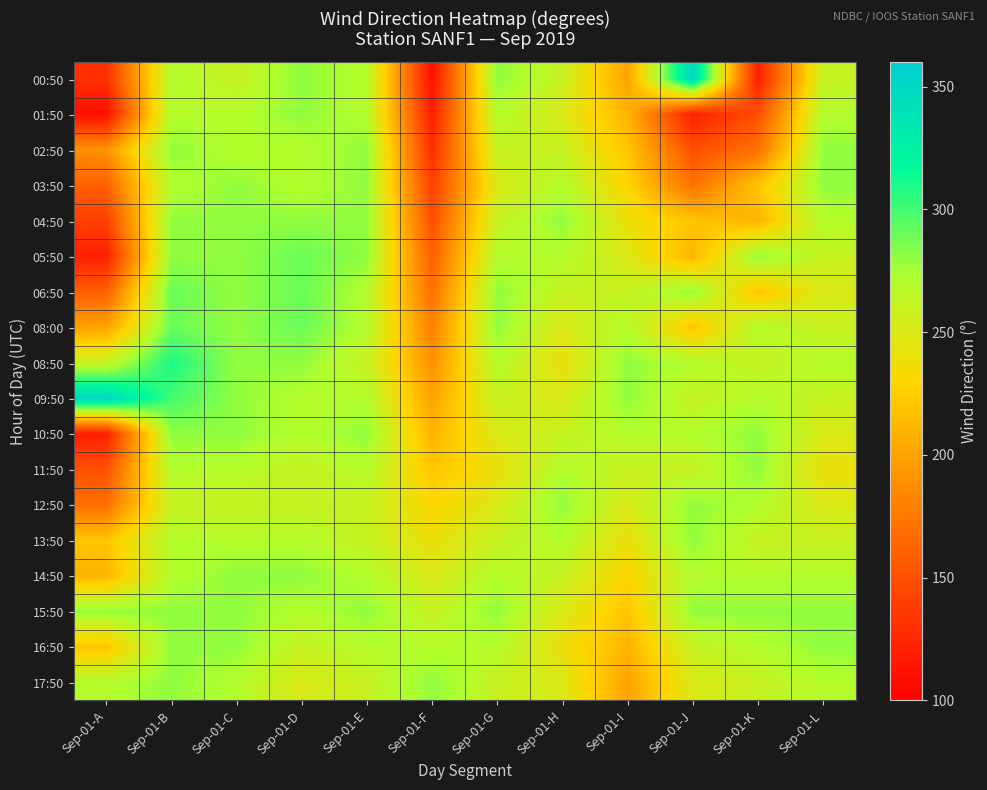

What is the spread (max minus min) of values at Sep-01-L?

40